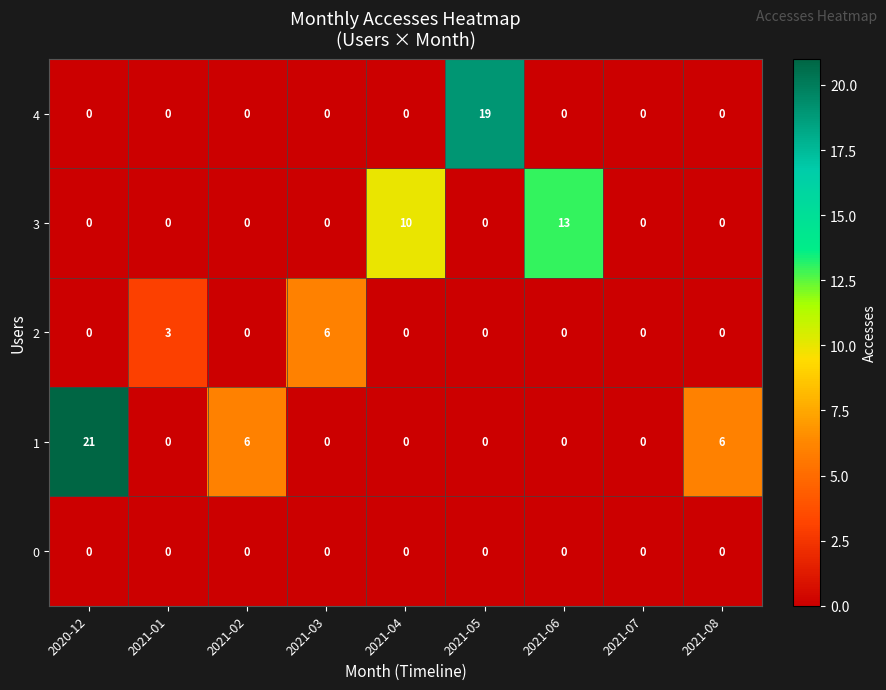

The value of 3 at 2021-01 is -9. True or false?

False